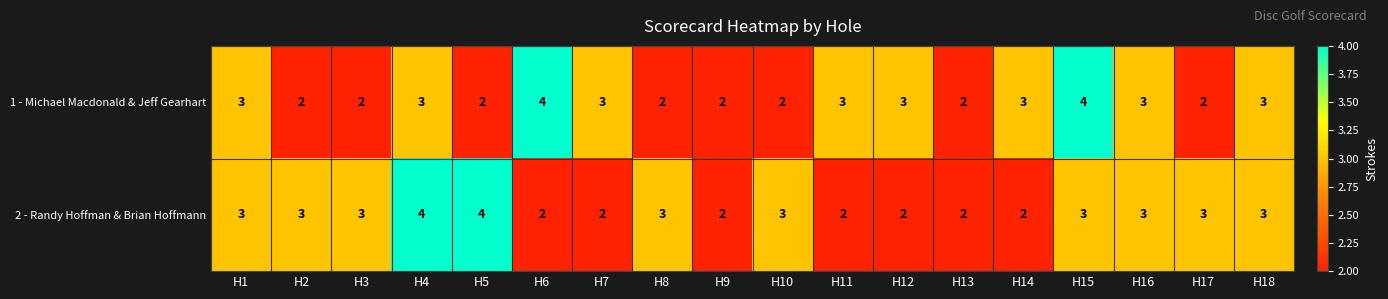

List the series in order of their overall mean, lowest first.

1 - Michael Macdonald & Jeff Gearhart, 2 - Randy Hoffman & Brian Hoffmann